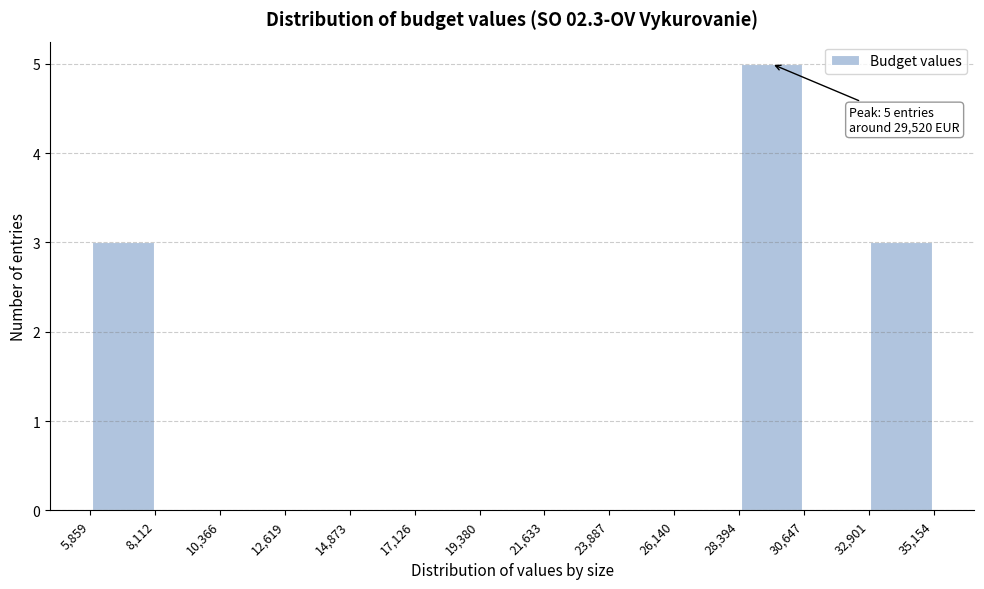

Which range on the x-axis has the tallest bar?

28,394 to 30,647